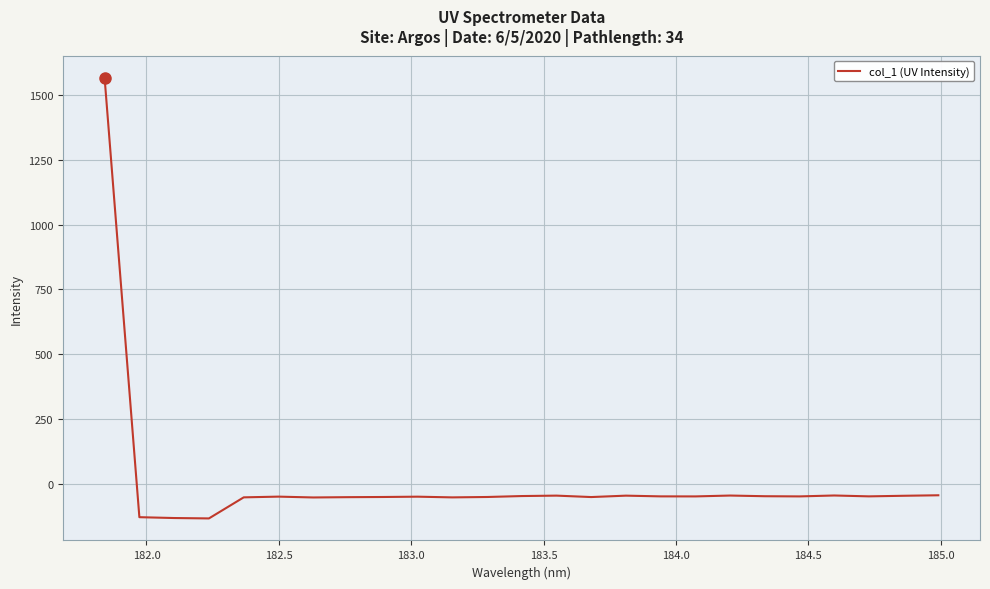

What is the difference between the maximum and minimum values?

1702.3